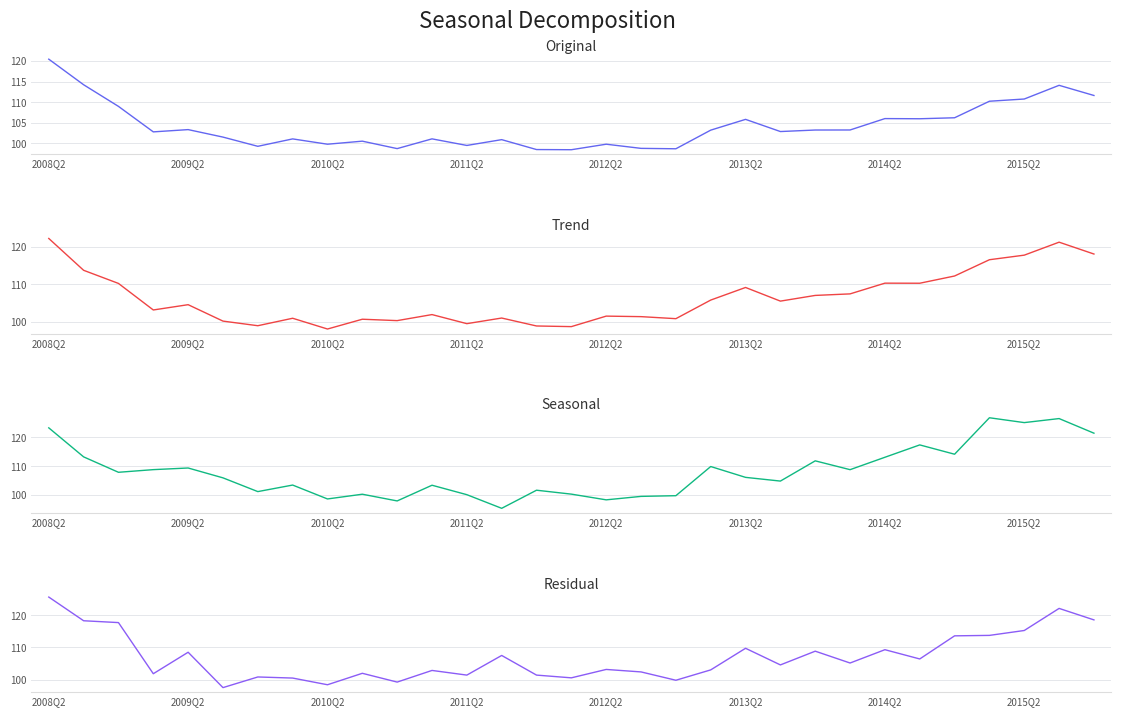

What is the minimum value shown in the chart?

95.4